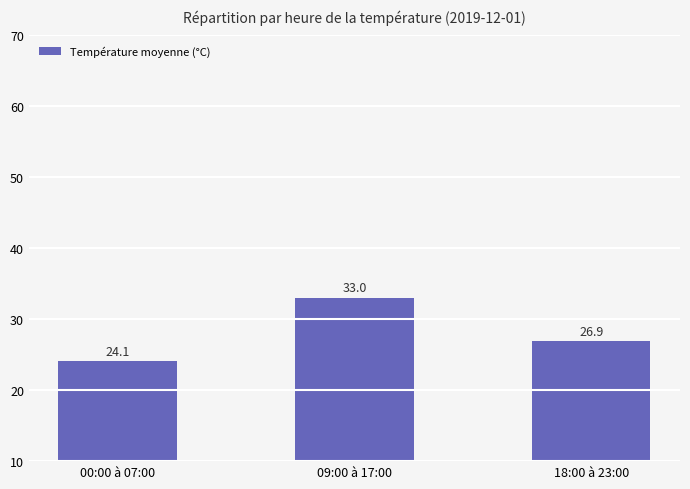

The chart shows a value of 42.0 at 18:00 à 23:00. True or false?

False